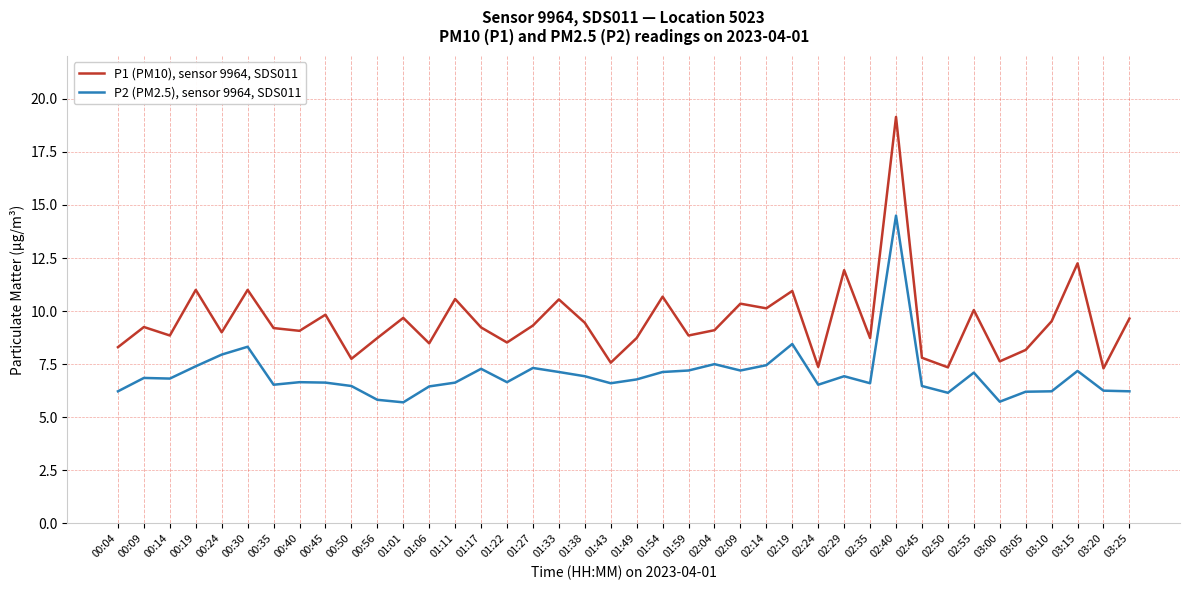

What is the difference between the highest and lowest values at 03:25?

3.4